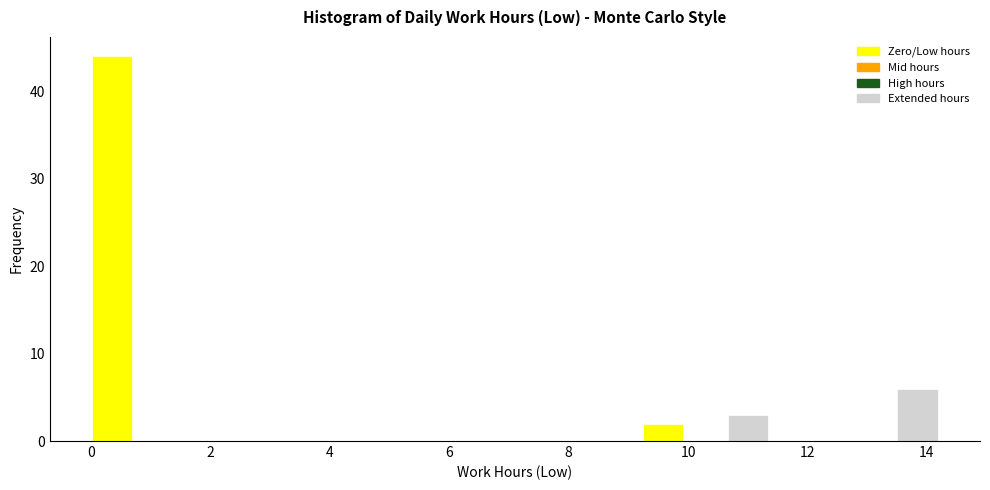

Around what value on the x-axis is the tallest bar? Give the approximate position of its centre, as read against the axis.

0.4